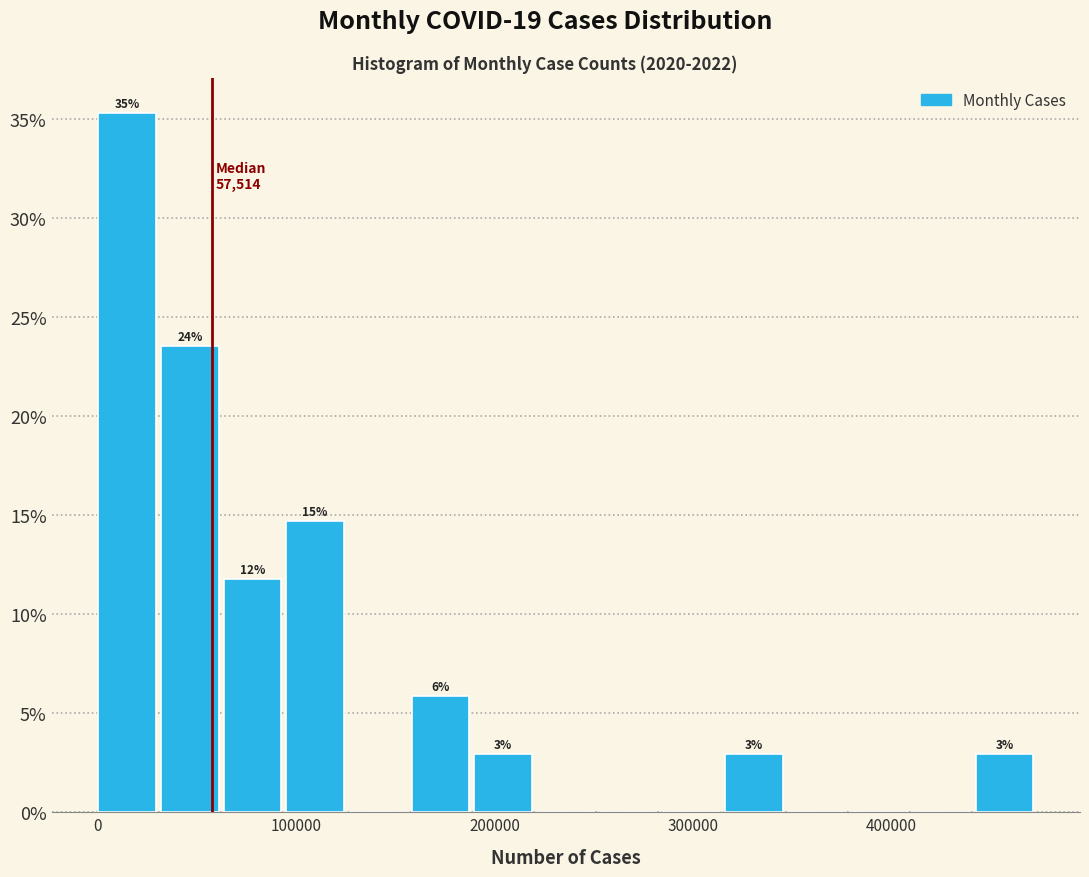

Around what value on the x-axis is the tallest bar? Give the approximate position of its centre, as read against the axis.

10000